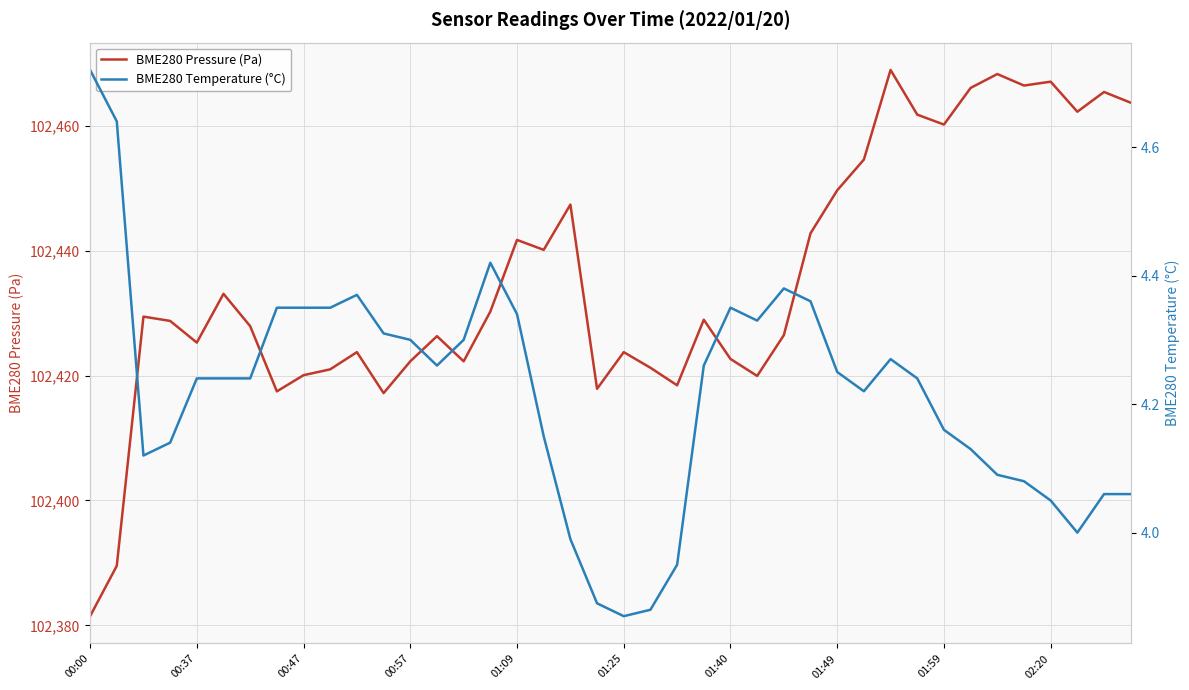

Reading right to left, extract all data points from this chart.

BME280 Pressure (Pa): 102463.7	102465.4	102462.2	102467.1	102466.4	102468.3	102466.1	102460.2	102461.8	102468.9	102454.6	102449.7	102442.8	102426.5	102419.9	102422.7	102428.9	102418.4	102421.2	102423.8	102417.9	102447.4	102440.1	102441.7	102430.2	102422.3	102426.3	102422.3	102417.2	102423.8	102421.0	102420.1	102417.5	102427.9	102433.1	102425.3	102428.8	102429.4	102389.5	102381.5
BME280 Temperature (°C): 4.1	4.1	4.0	4.0	4.1	4.1	4.1	4.2	4.2	4.3	4.2	4.2	4.4	4.4	4.3	4.3	4.3	4.0	3.9	3.9	3.9	4.0	4.2	4.3	4.4	4.3	4.3	4.3	4.3	4.4	4.3	4.3	4.3	4.2	4.2	4.2	4.1	4.1	4.6	4.7